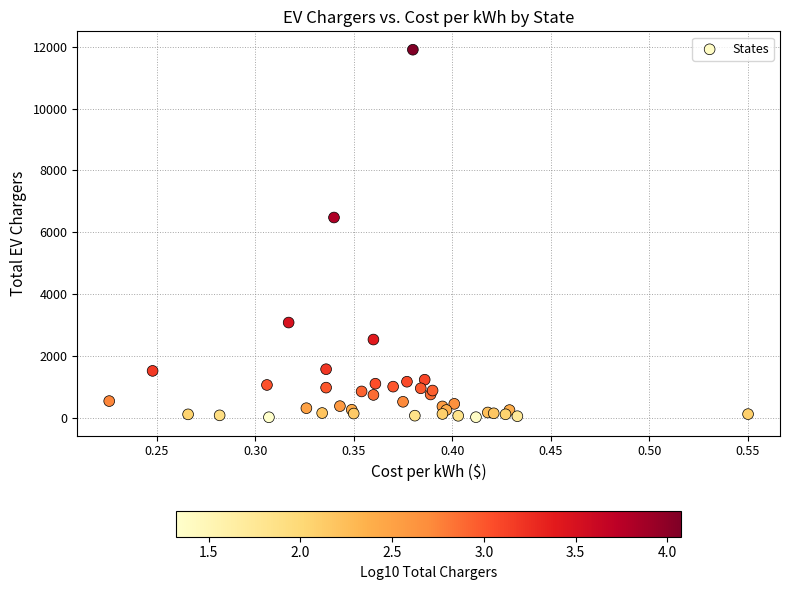

What Y value in the scatter plot is closest to 5960?

6477